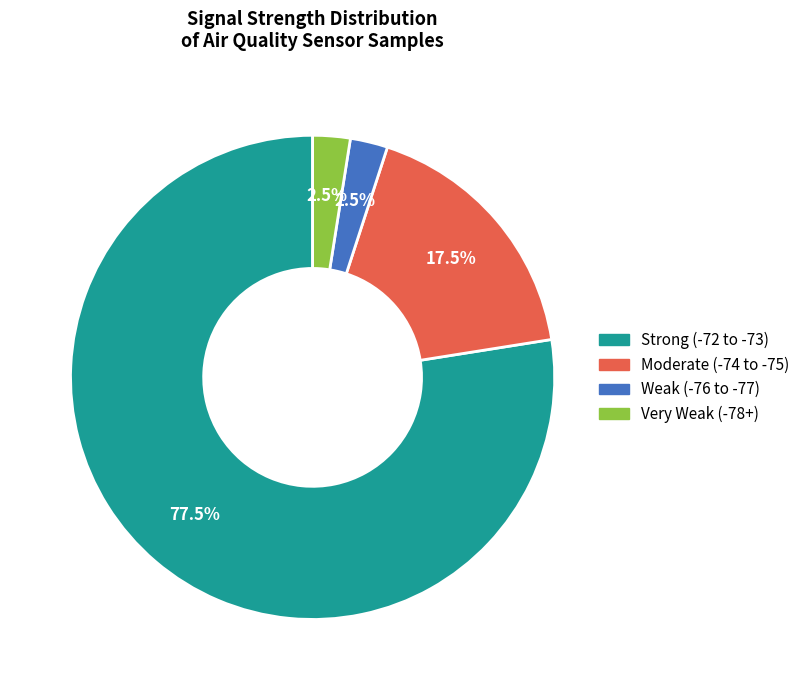

How many slices are in this pie chart?

4